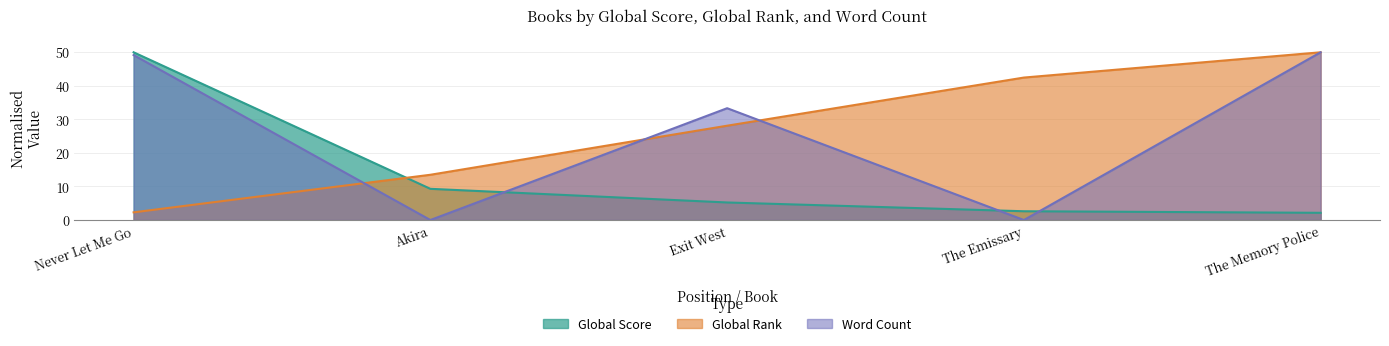

How many values in the Global Rank series exceed 28?

3